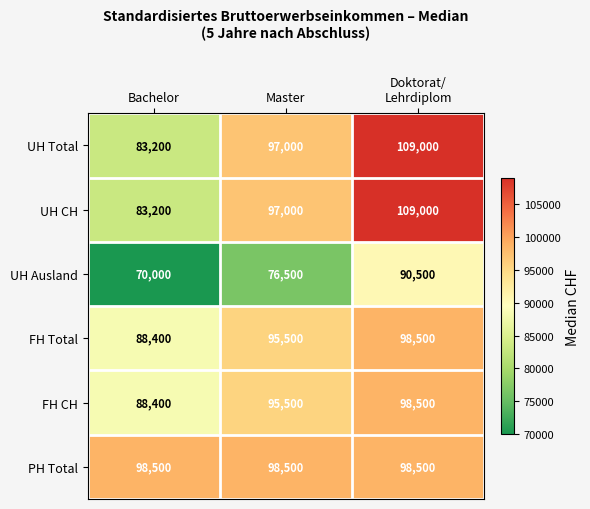

What is the minimum value shown in the chart?

70000